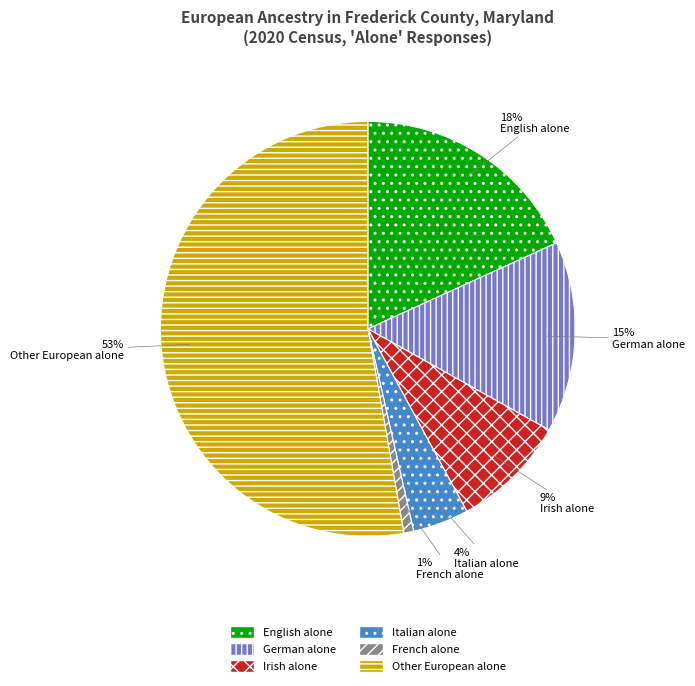

Do Italian alone and German alone together represent more than half of the pie?

No